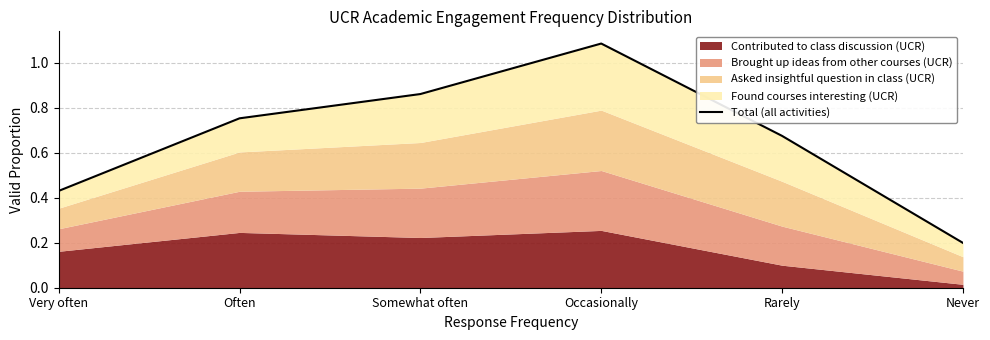

How many points are higher than both their immediate neighbors (excluding endpoints)?

1